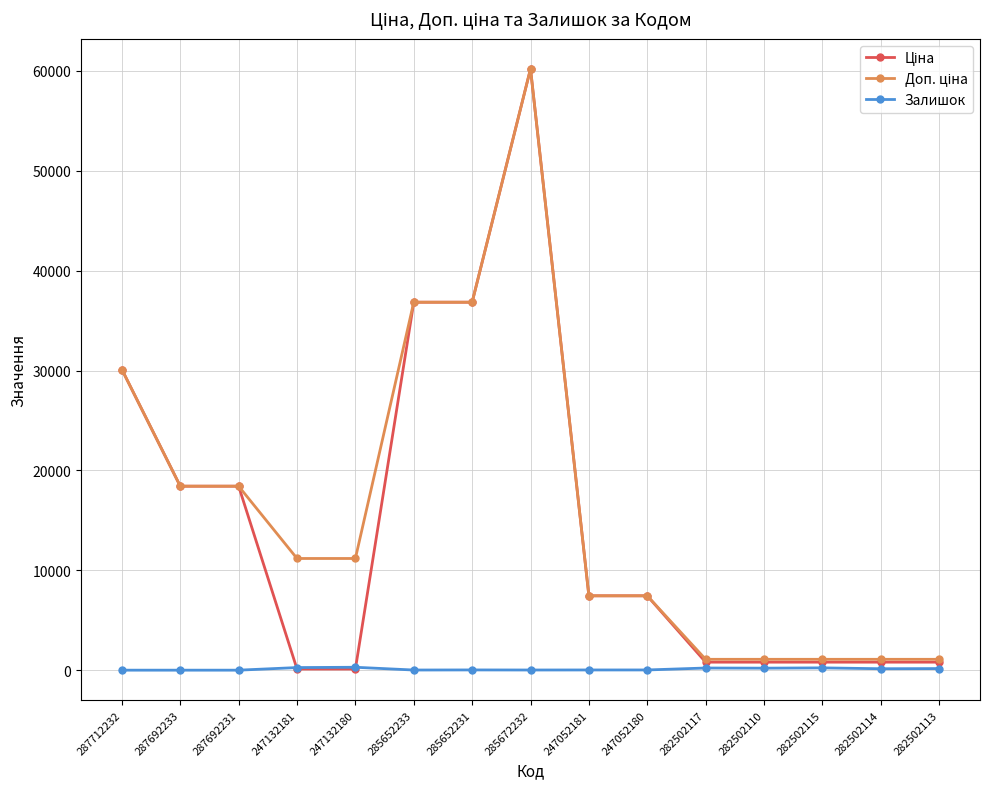

At which category is the sum across all series the highest?

285672232